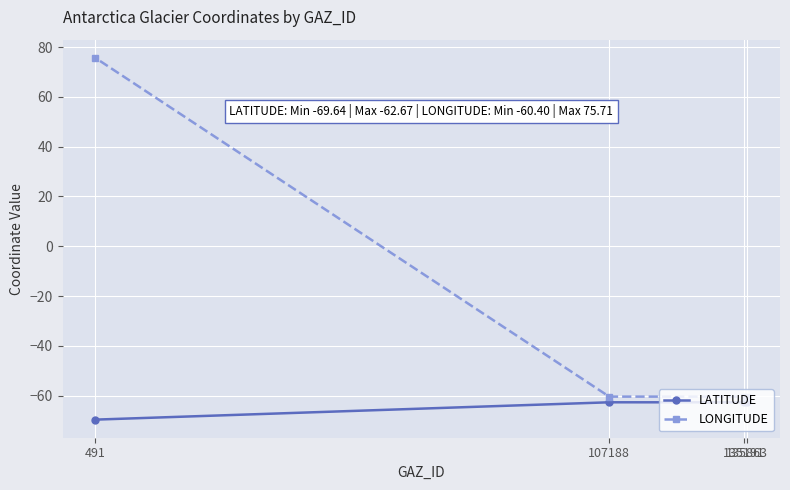

Where is LONGITUDE nearest to the value 7?

107188